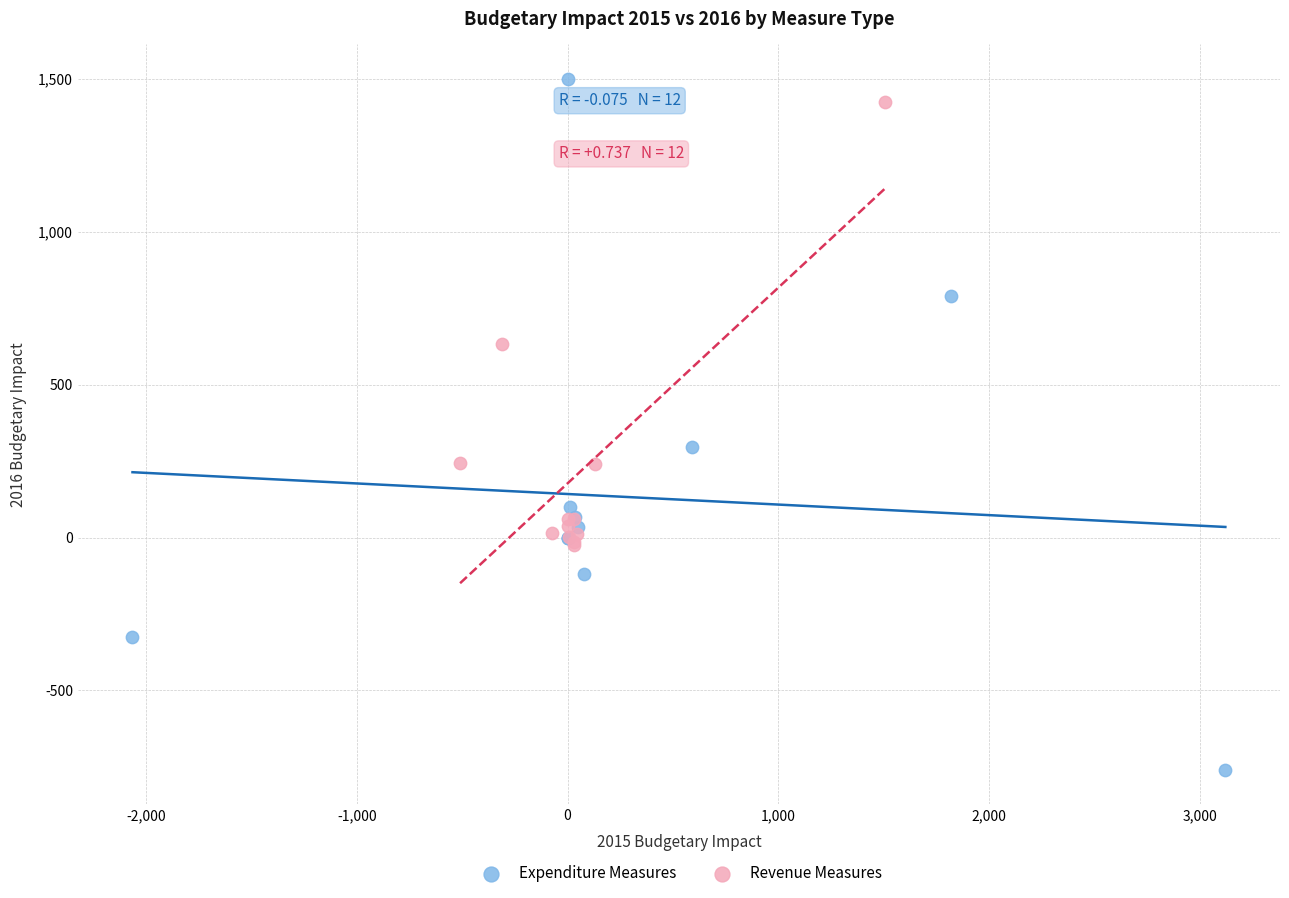

Which series contains the lowest Y value?

Expenditure Measures